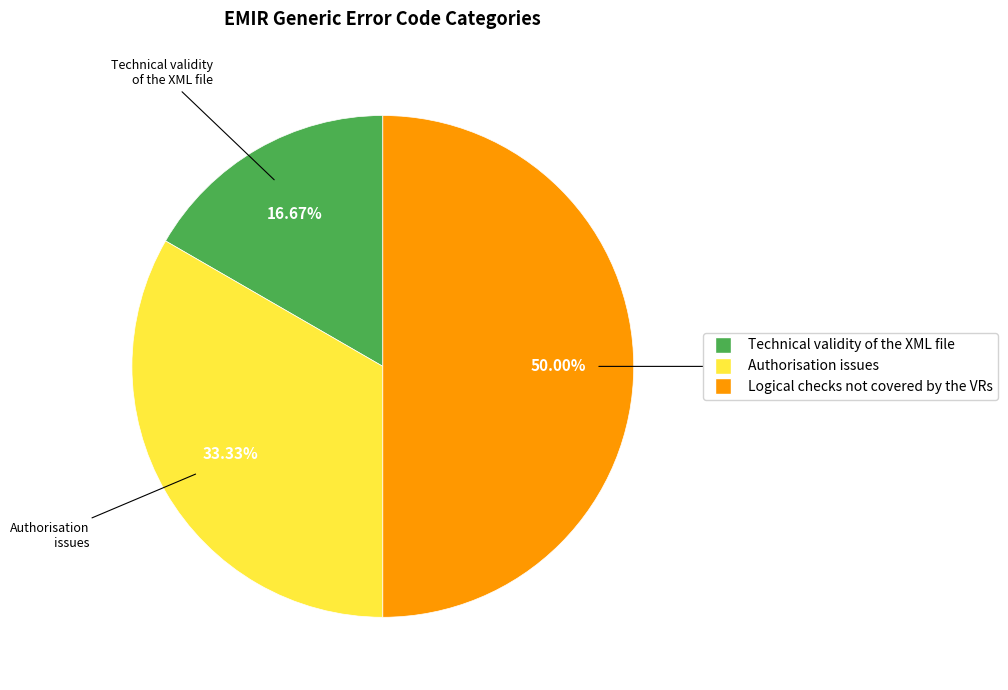

To the nearest percent, what is the difference between the largest and smallest slice percentages?

33%